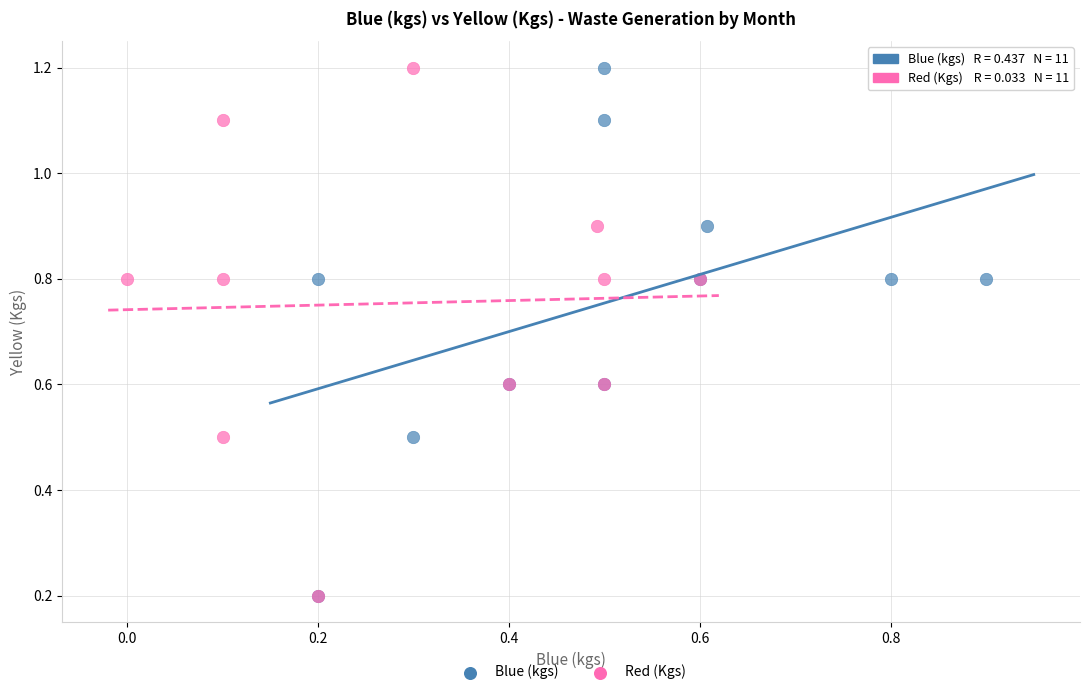

What are all the series names shown in the legend?

Blue (kgs), Red (Kgs)